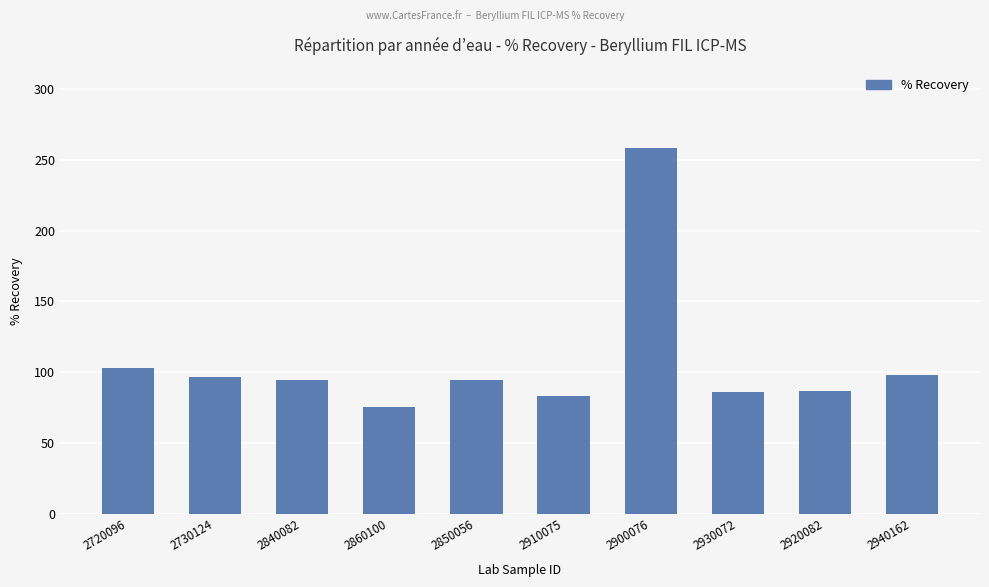

Which has a higher value, 2720096 or 2900076?

2900076